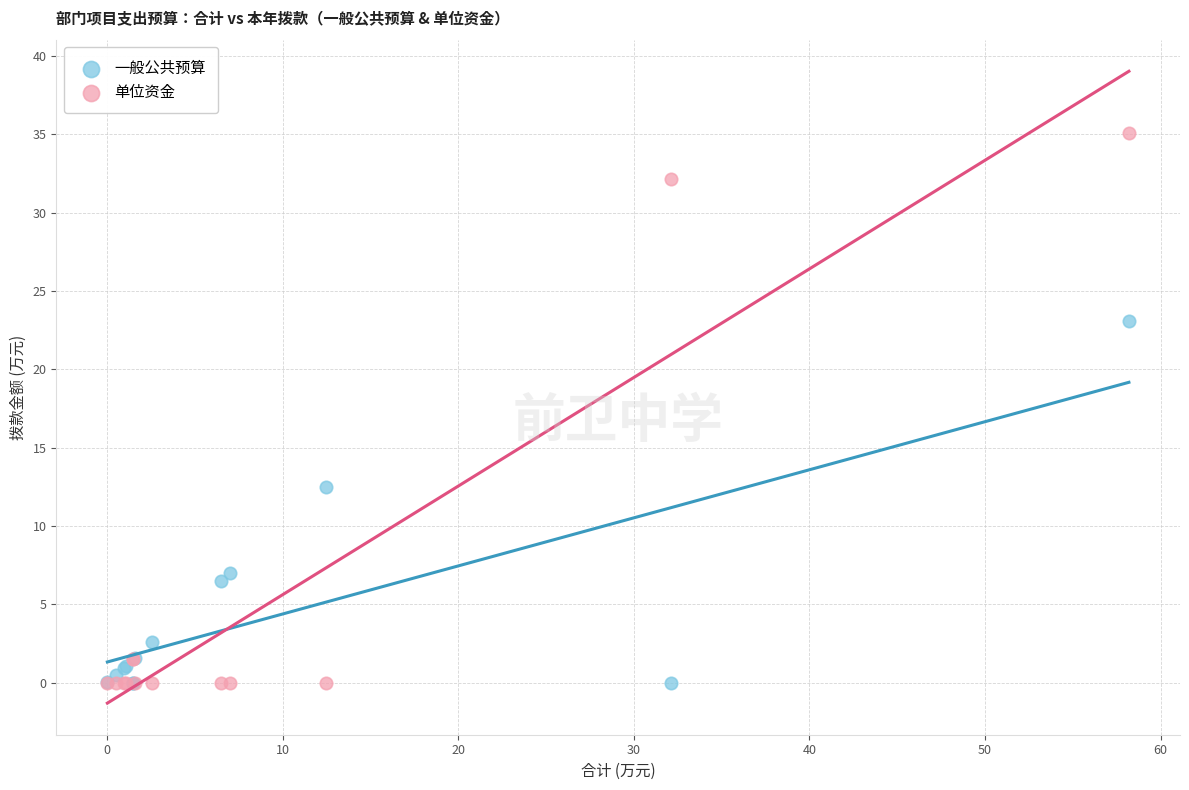

Which series has the largest Y range (max minus min)?

单位资金